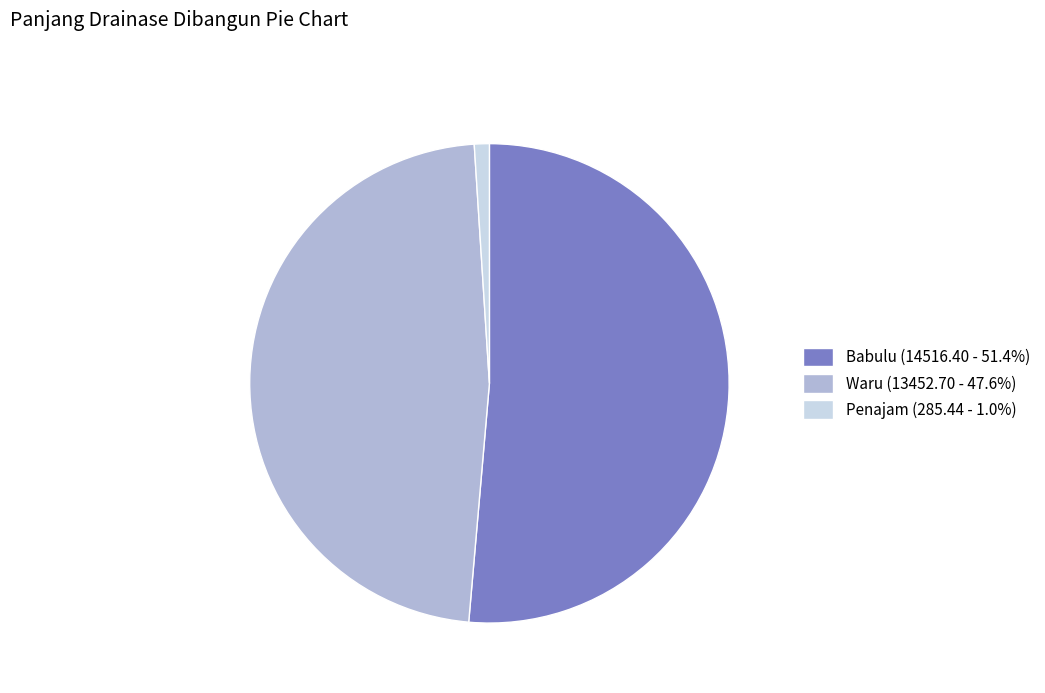

How many slices are in this pie chart?

3